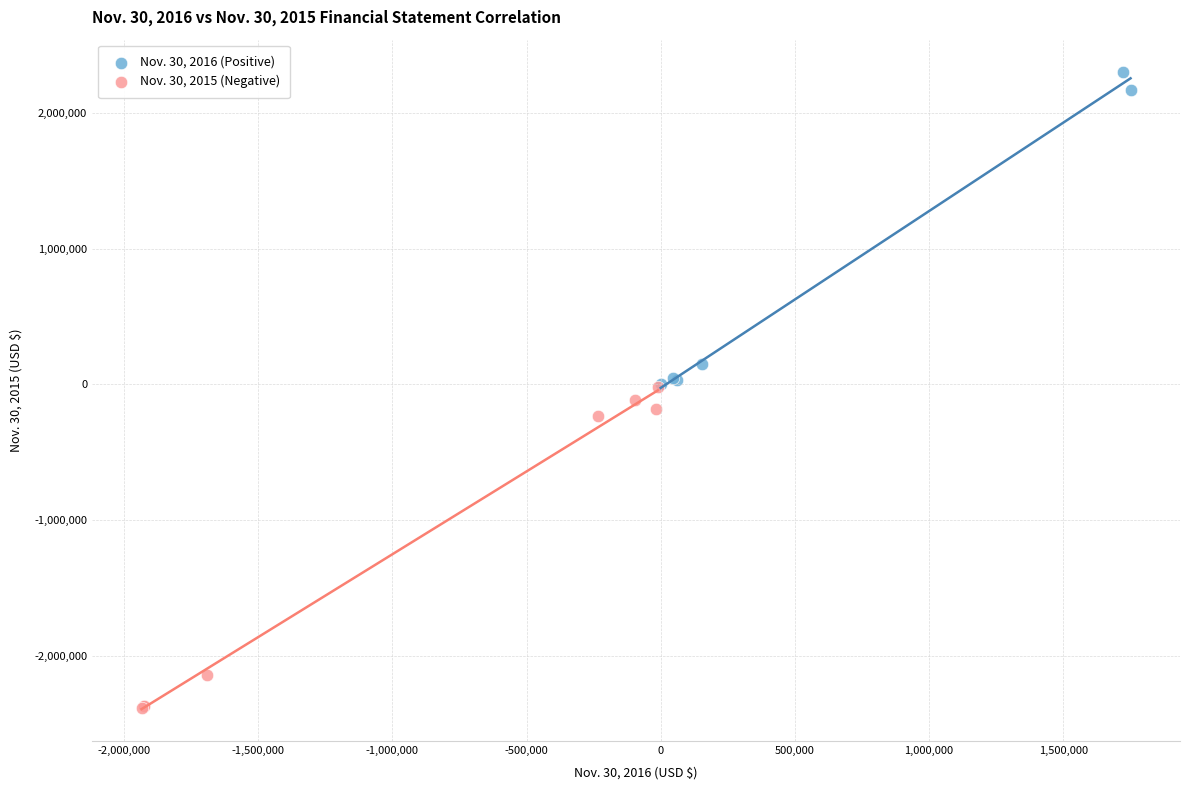

Which series contains the highest Y value?

Nov. 30, 2016 (Positive)